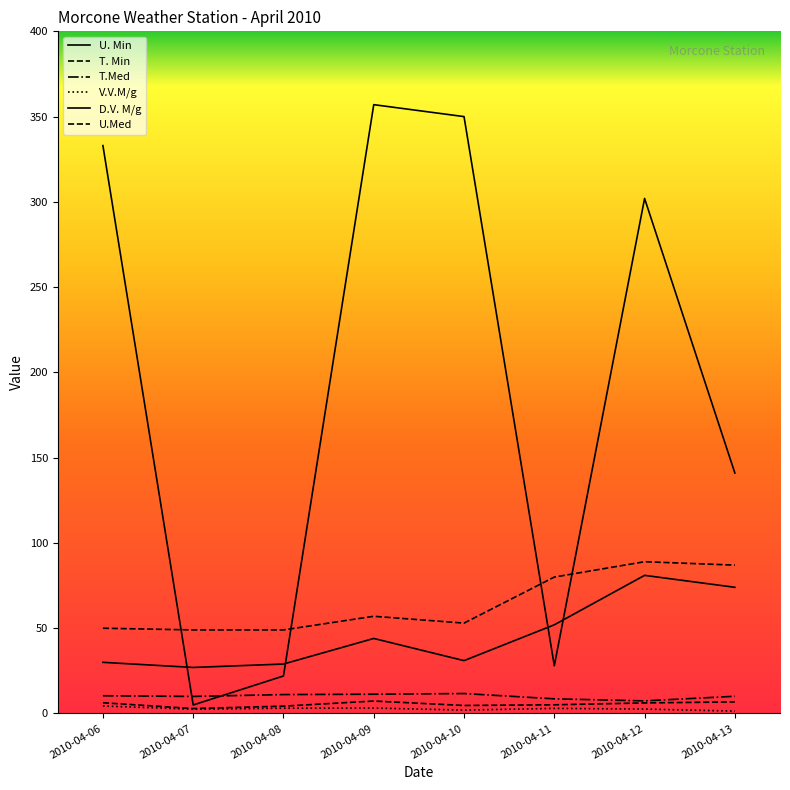

True or false: U. Min and U.Med intersect in this chart.

False